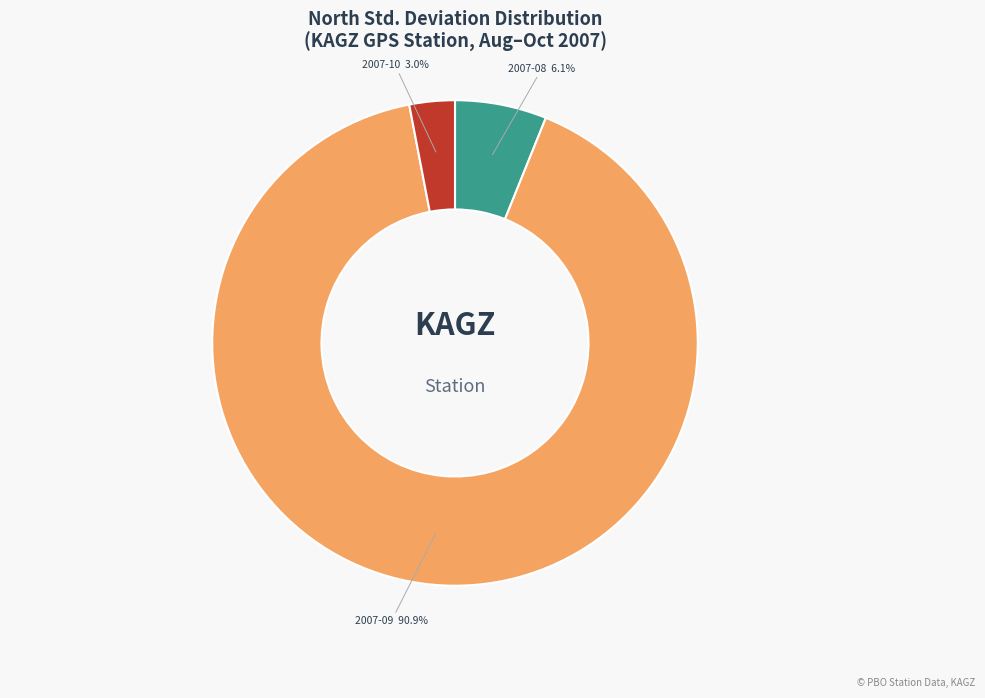

Is the sum of 2007-10 and 2007-08 greater than half?

No